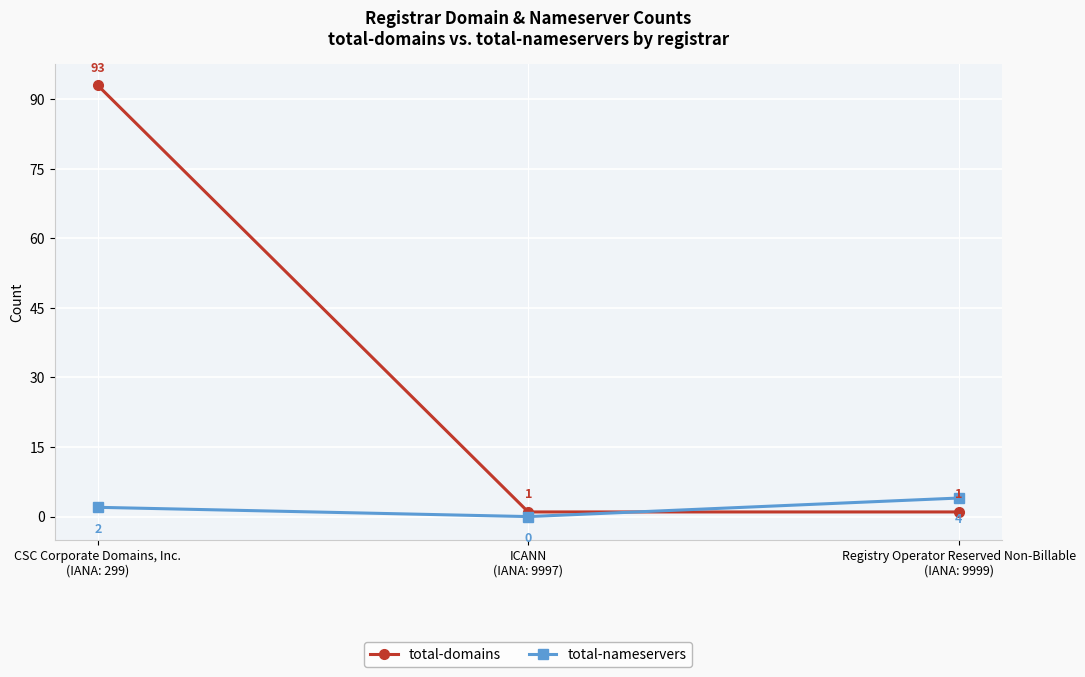

List the series in order of their overall mean, highest first.

total-domains, total-nameservers